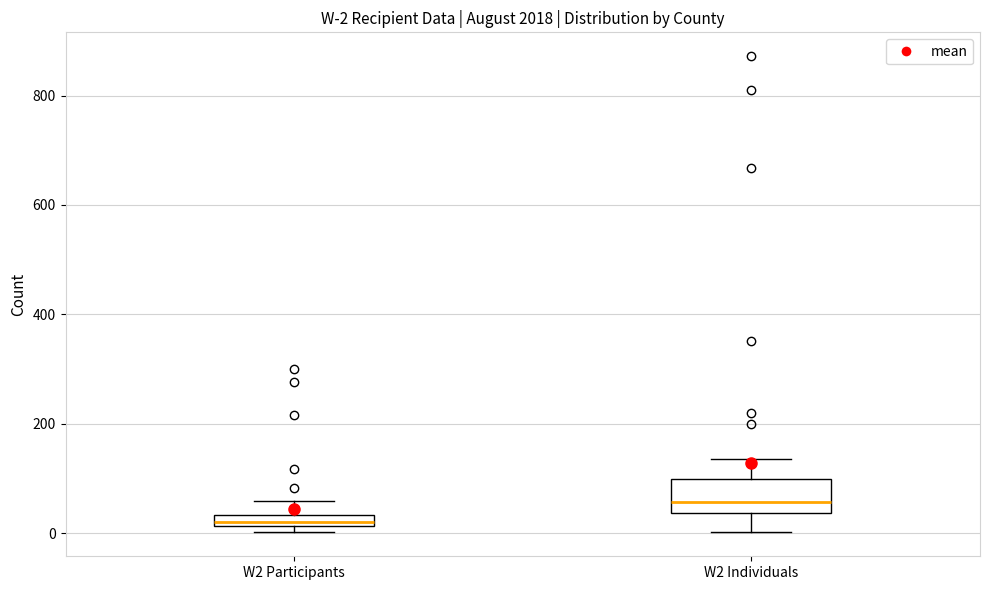

Which box has the lowest median line?

W2 Participants